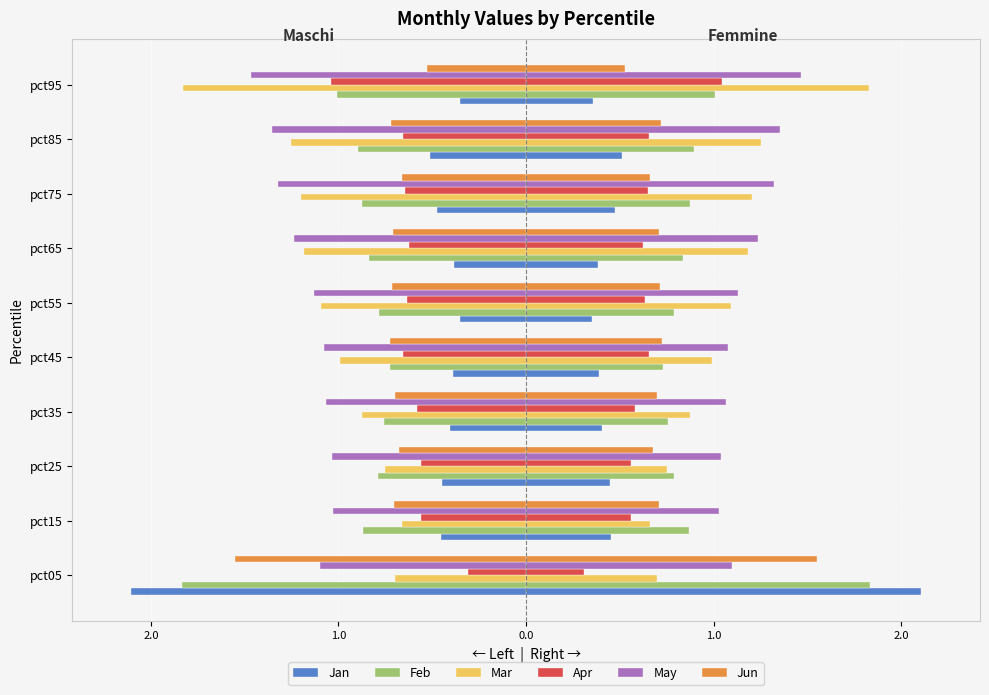

Which series has the largest range (max minus min)?

Jan